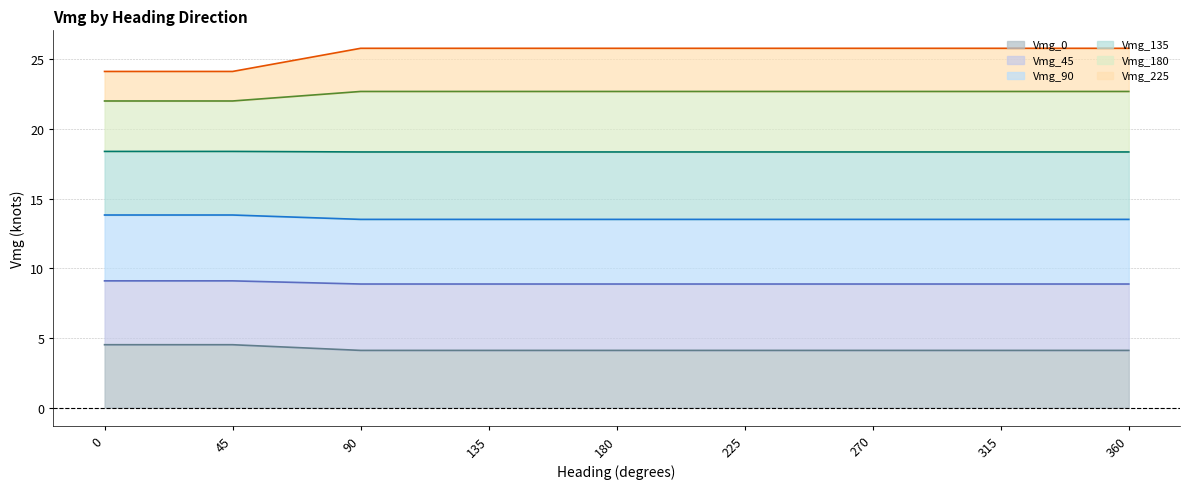

The Vmg_0 series shows 6.0 at 180. True or false?

False